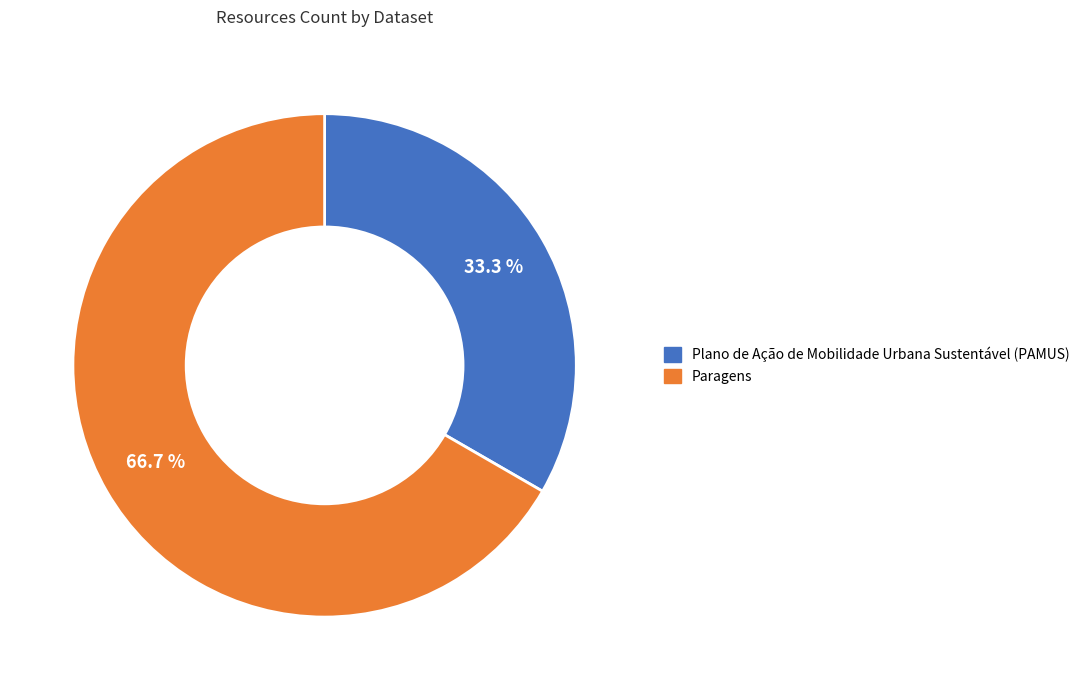

To the nearest percent, what portion does Plano de Ação de Mobilidade Urbana Sustentável (PAMUS) represent?

33%